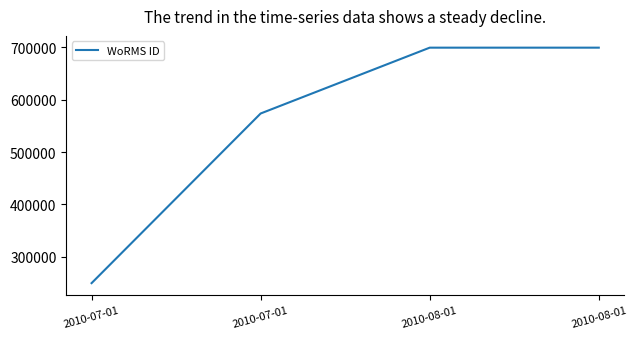

Between 2010-08-01 and 2010-07-01, which is larger?

2010-08-01